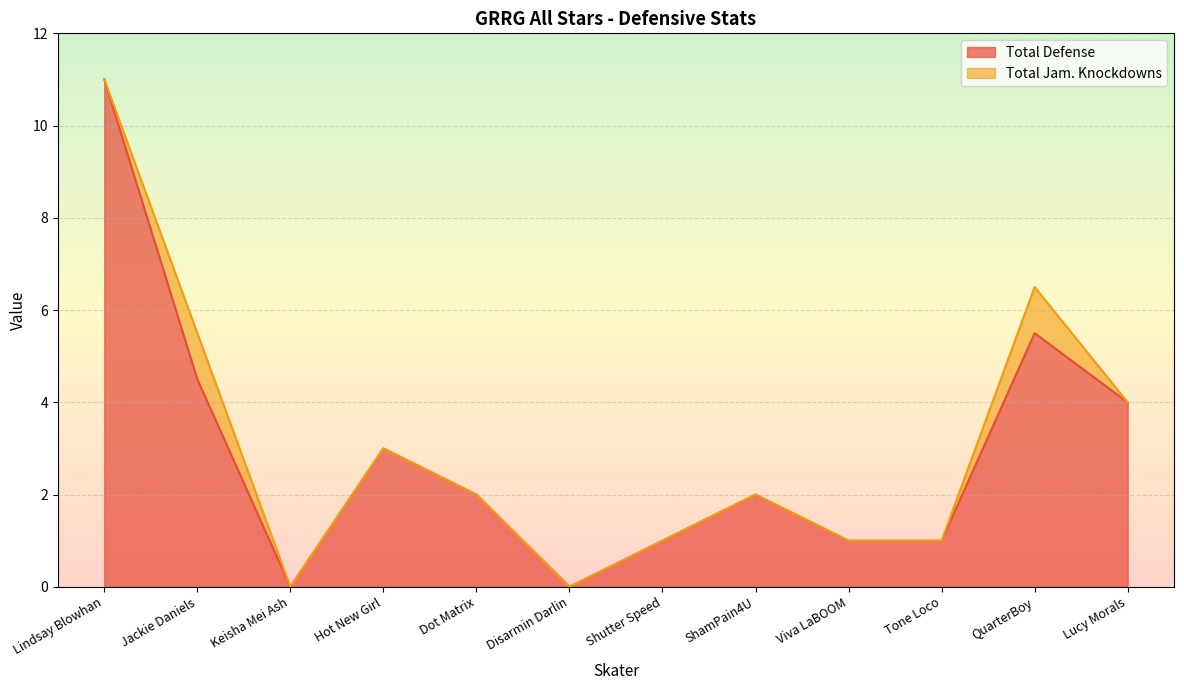

Rank the categories by value from lowest to highest.

Keisha Mei Ash, Disarmin Darlin, Shutter Speed, Viva LaBOOM, Tone Loco, Dot Matrix, ShamPain4U, Hot New Girl, Lucy Morals, Jackie Daniels, QuarterBoy, Lindsay Blowhan